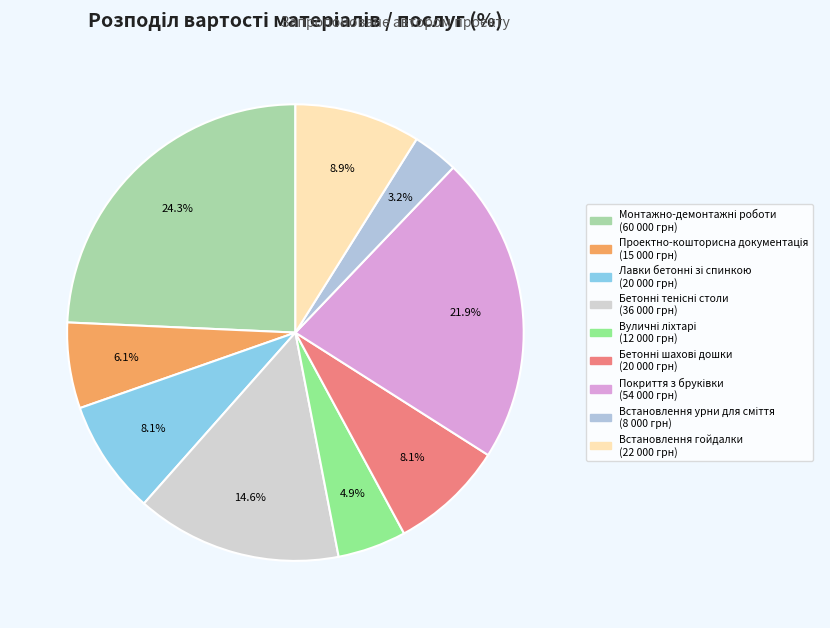

To the nearest percent, what is the difference between the largest and smallest slice percentages?

21%